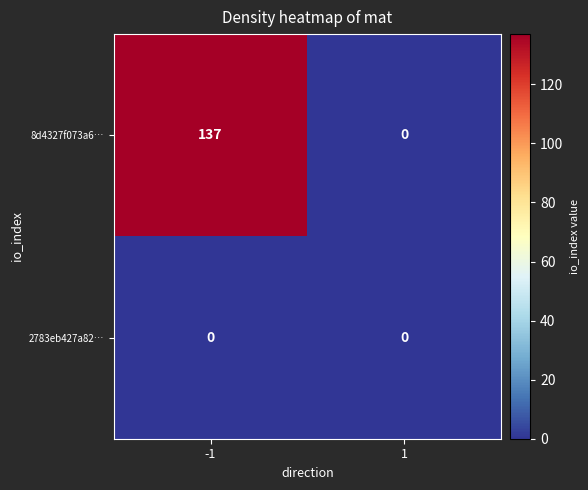

Reading left to right, transcribe all the data shown in this chart.

8d4327f073a6…: -1=137	1=0
2783eb427a82…: -1=0	1=0